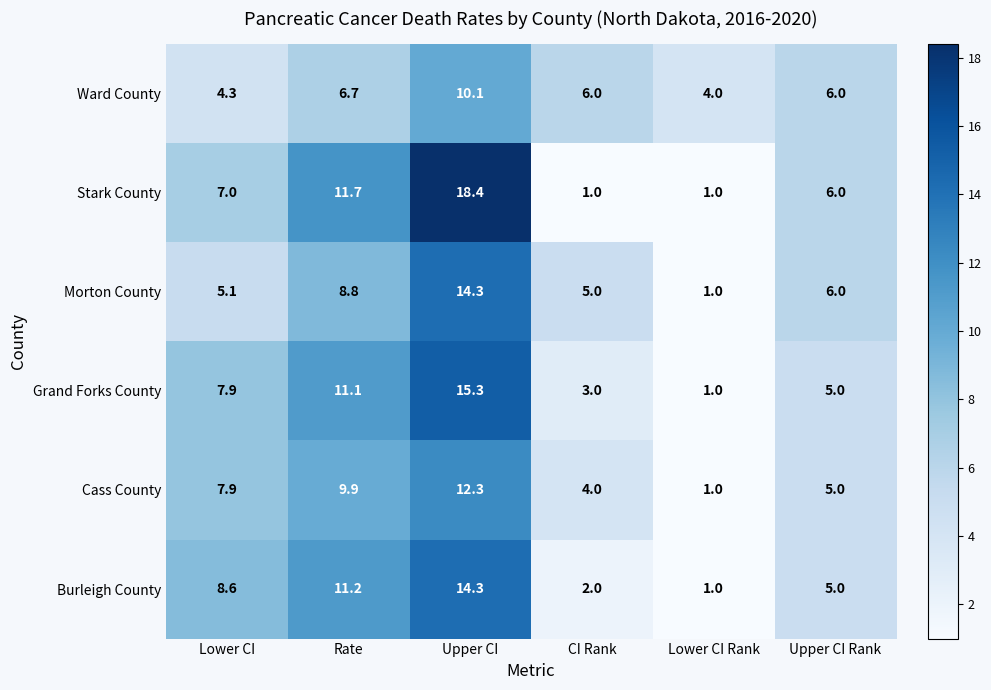

The Morton County series shows 1.8 at CI Rank. True or false?

False